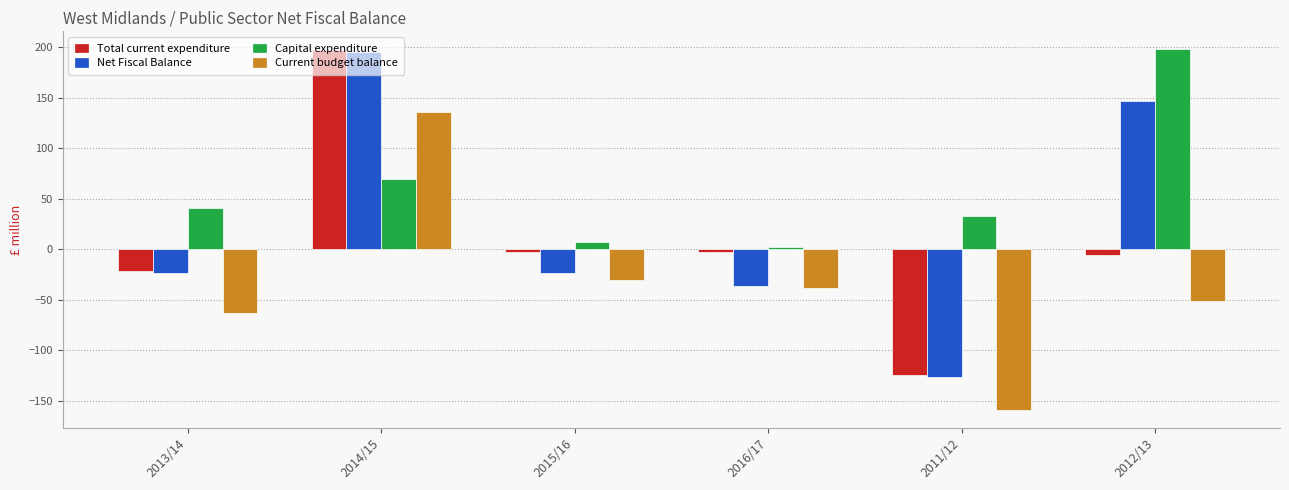

What is the sum of all Net Fiscal Balance values?

134